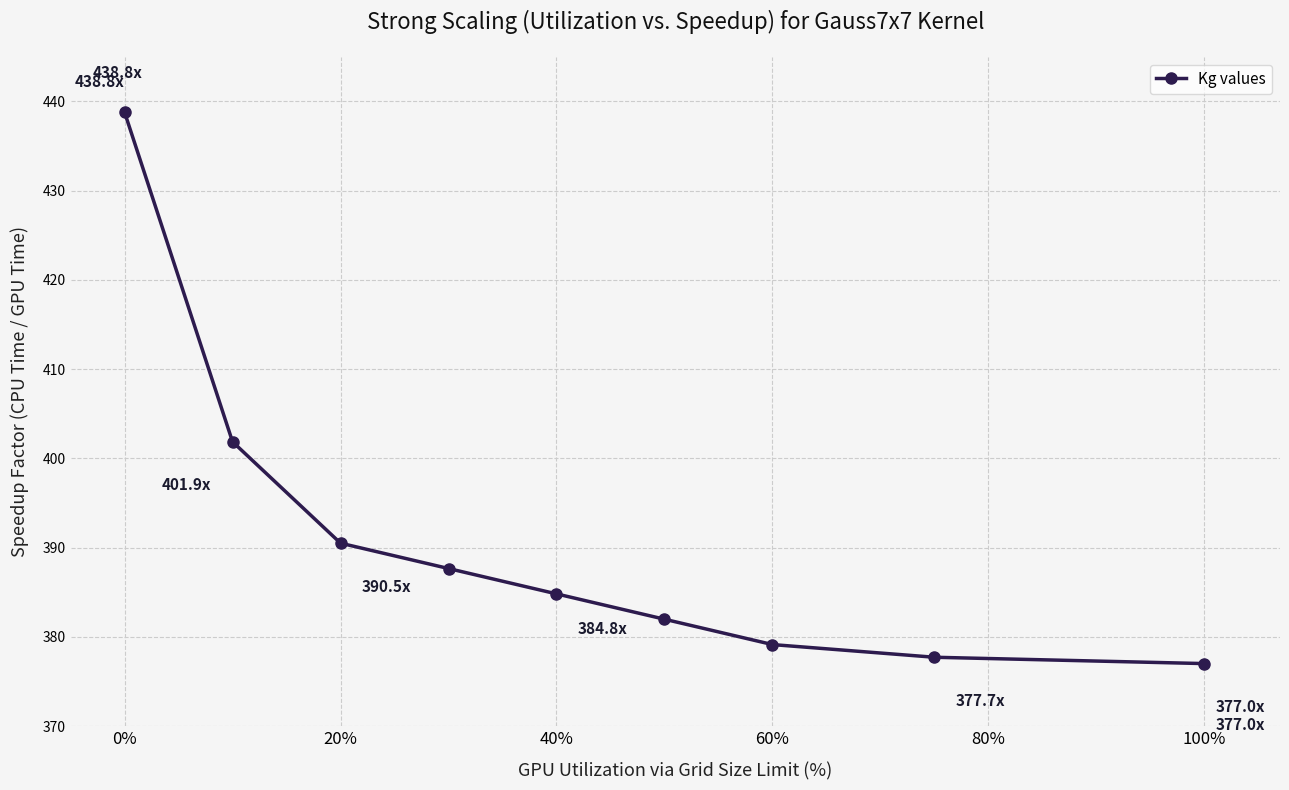

Is this an area chart (filled region under the line)?

No